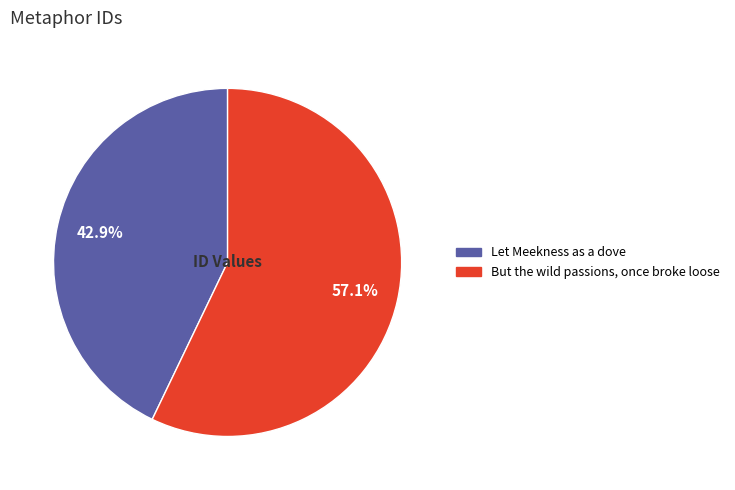

Does any single category account for the majority?

Yes